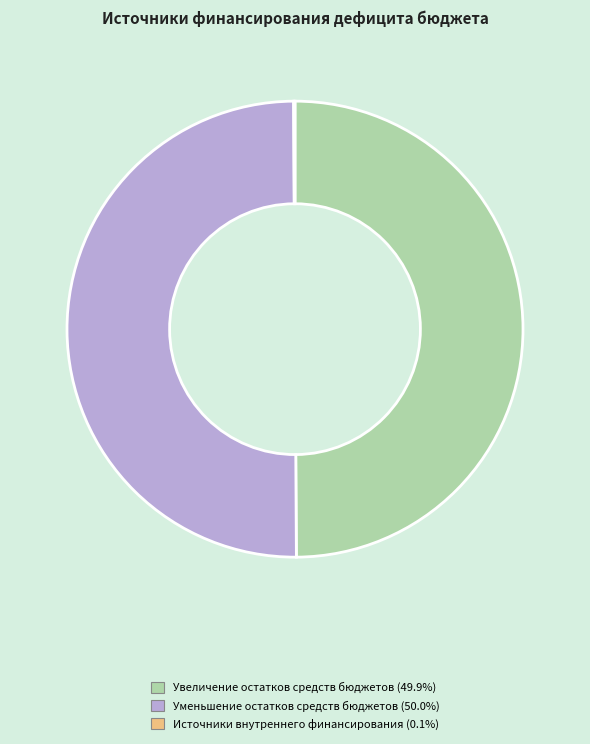

Approximately how many times larger is the value at Увеличение остатков средств бюджетов compared to Уменьшение остатков средств бюджетов?

1.0